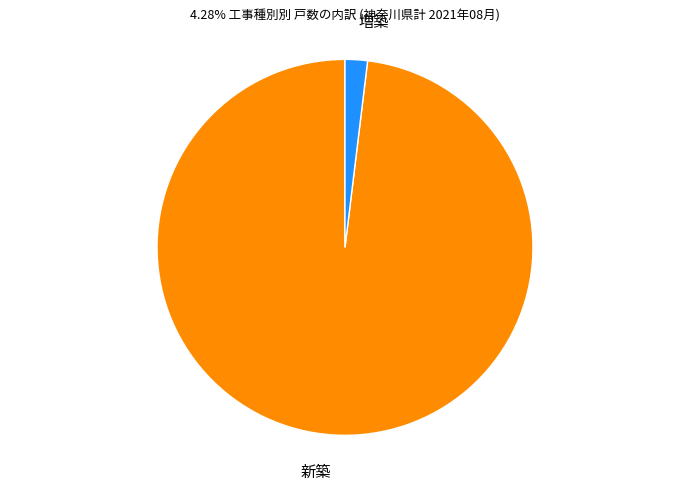

Which category has the smallest portion of the pie?

増築